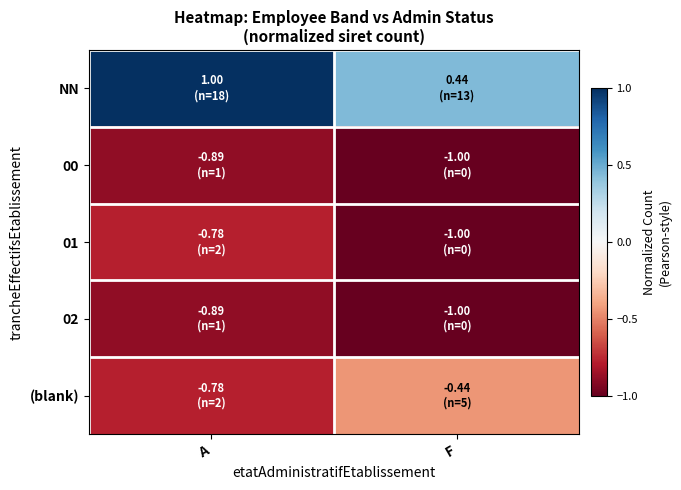

Which series has the widest spread of values?

NN